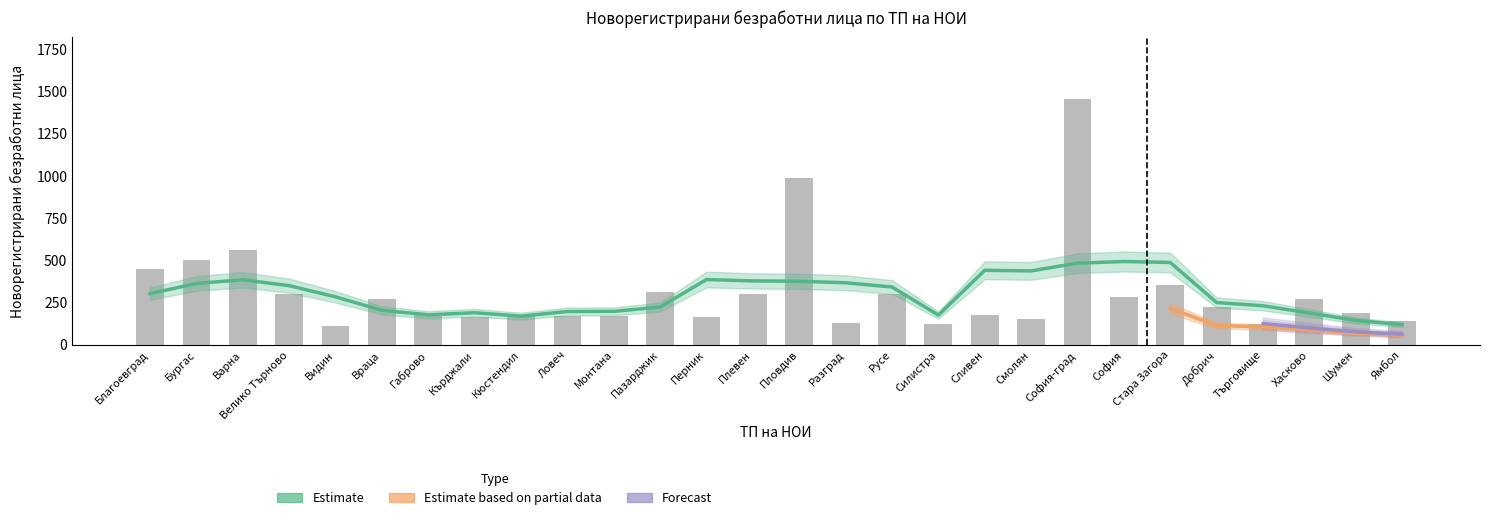

Which category has the lowest value across all series?

Видин